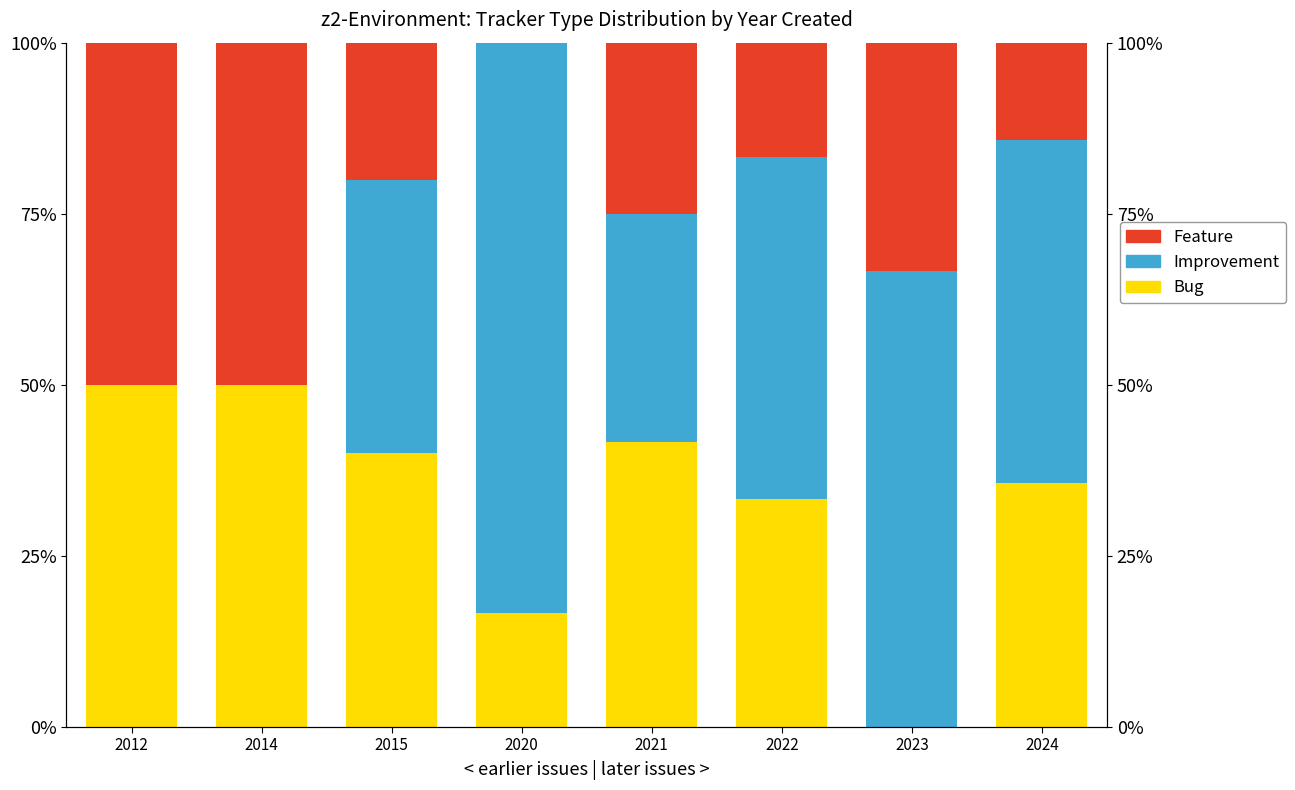

Which series has the largest range (max minus min)?

Improvement